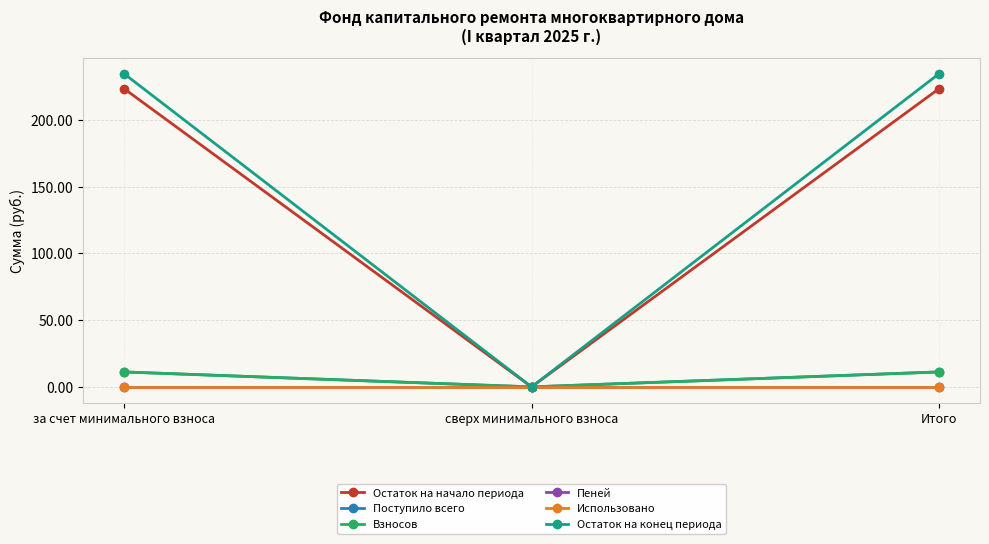

The Остаток на конец периода series shows 314.3 at за счет минимального взноса. True or false?

False